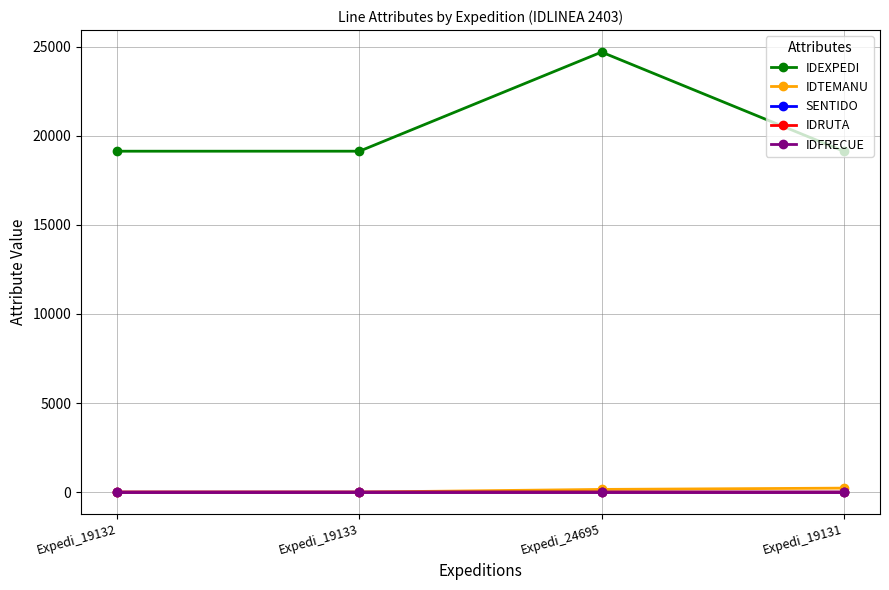

What are all the series names shown in the legend?

IDEXPEDI, IDTEMANU, SENTIDO, IDRUTA, IDFRECUE